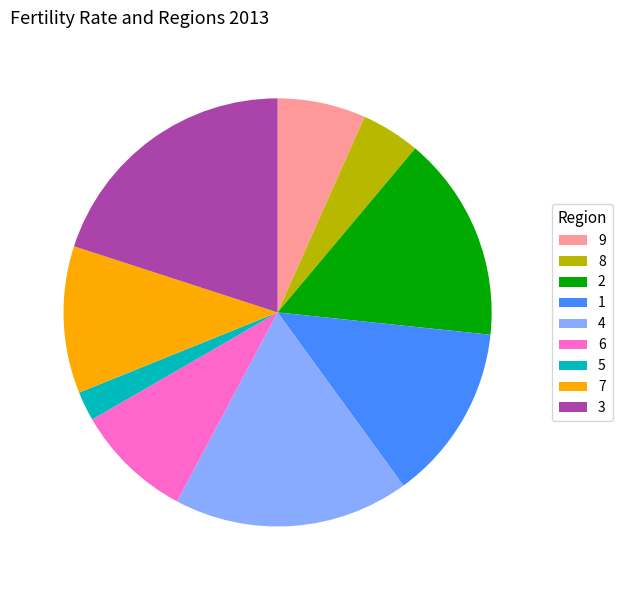

Is it true that 5 is 2% of the pie?

True